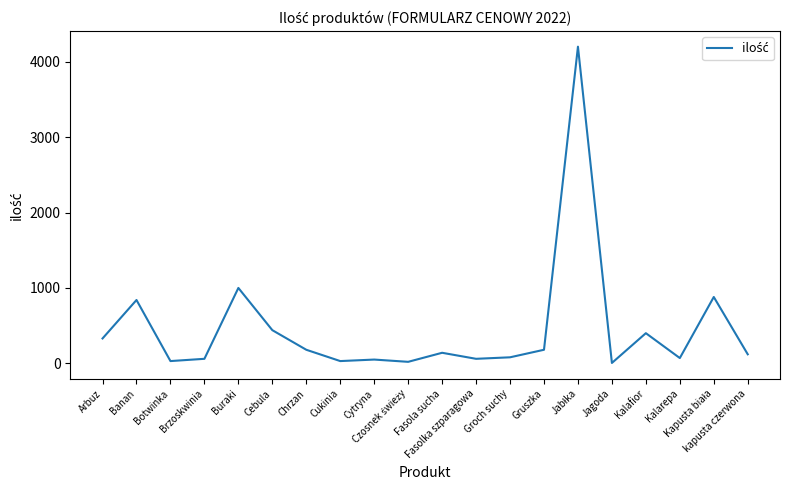

What is the label of the 3rd point from the right?

Kalarepa